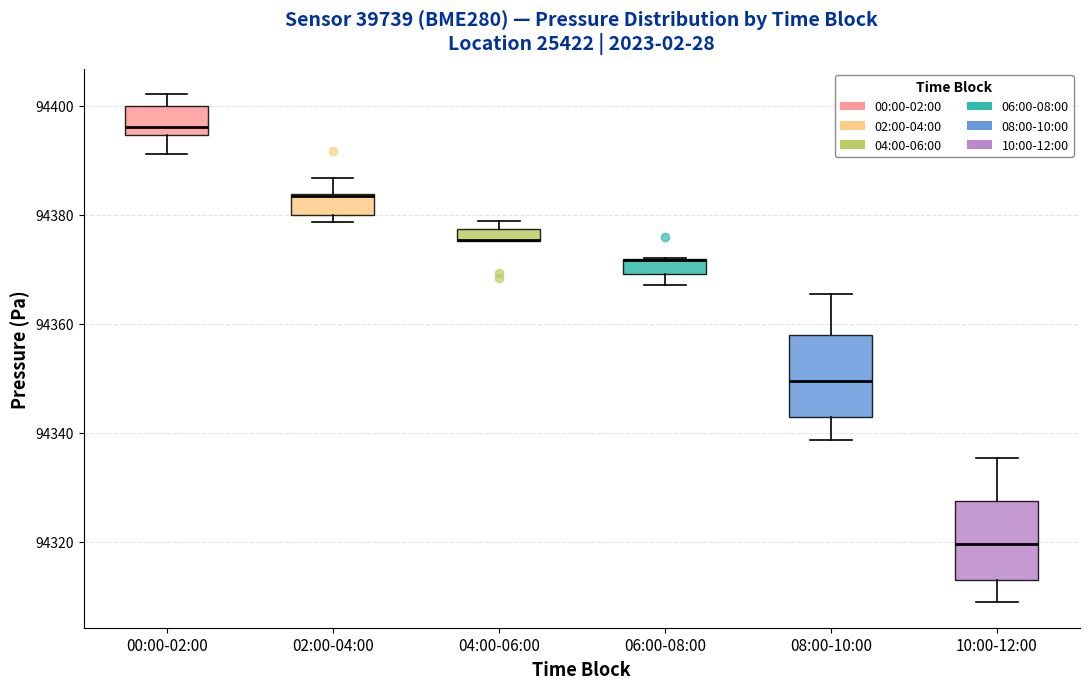

Where is the lower edge of the box for 02:00-04:00 on the y-axis? The values are not printed on the chart, so give them approximately, as read against the axis.

94380